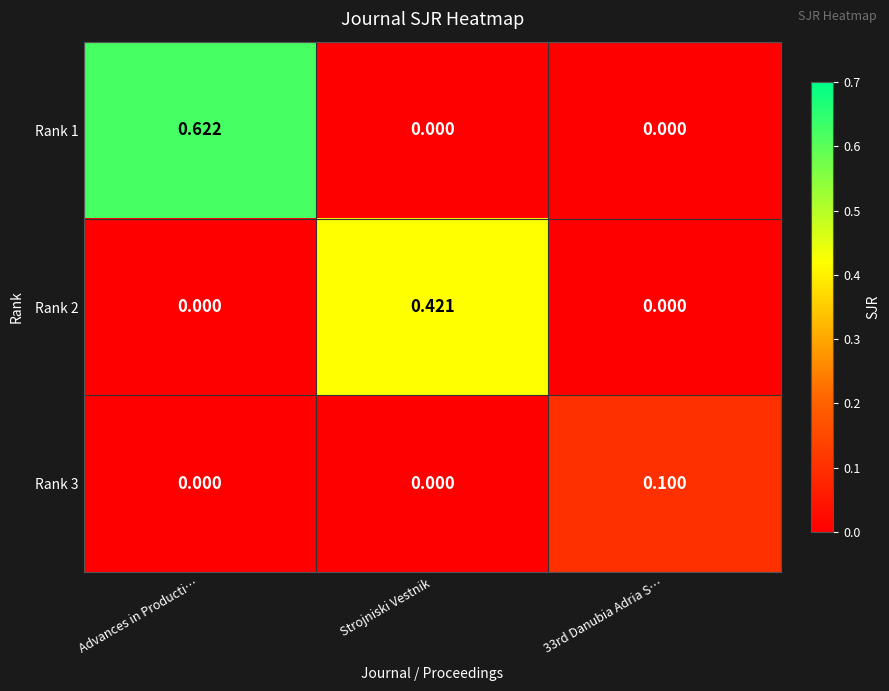

Which series has the largest total across all categories?

Rank 1